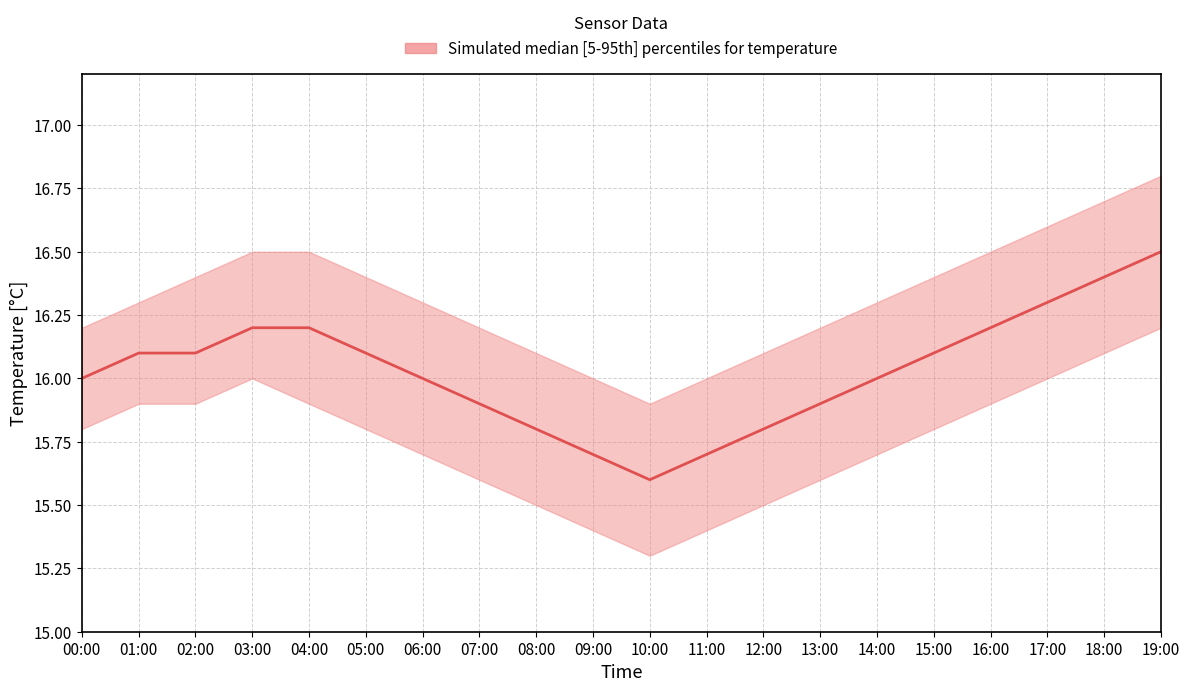

What position from the right is 15:00?

5